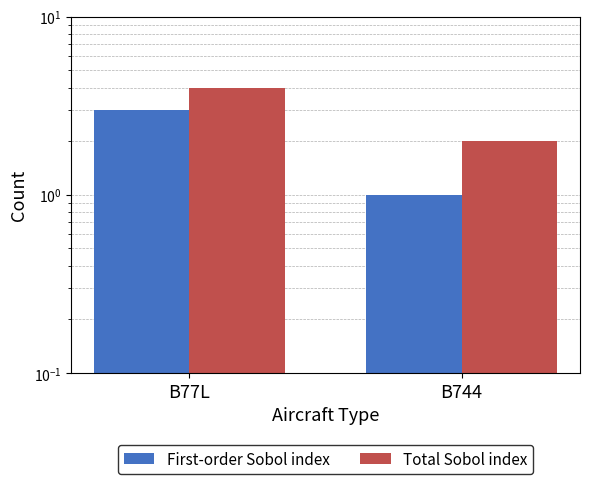

What value does the First-order Sobol index series have at B77L?

3